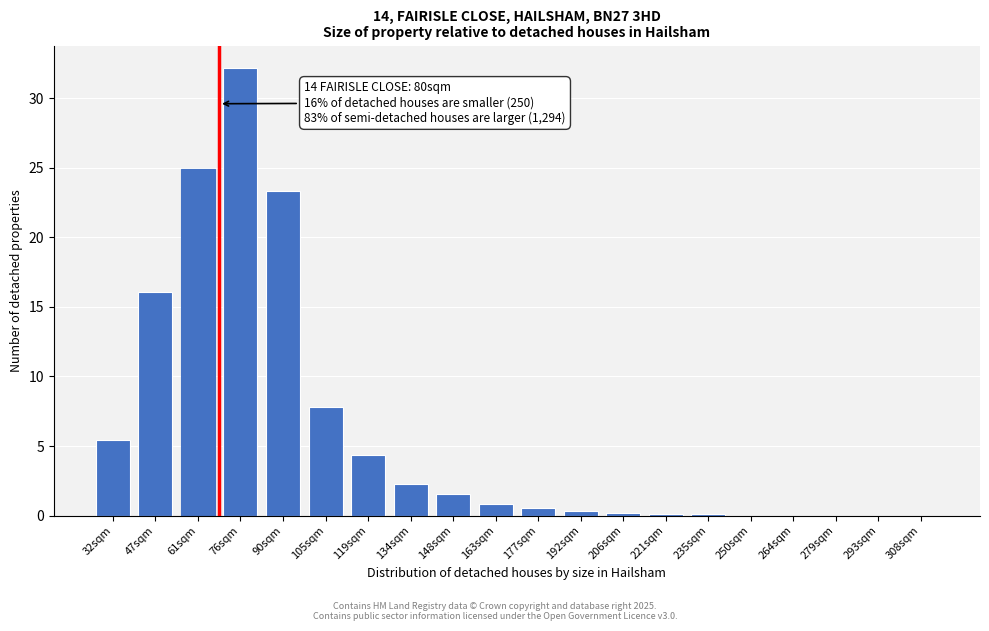

At which category does the chart reach its peak across all series?

76sqm